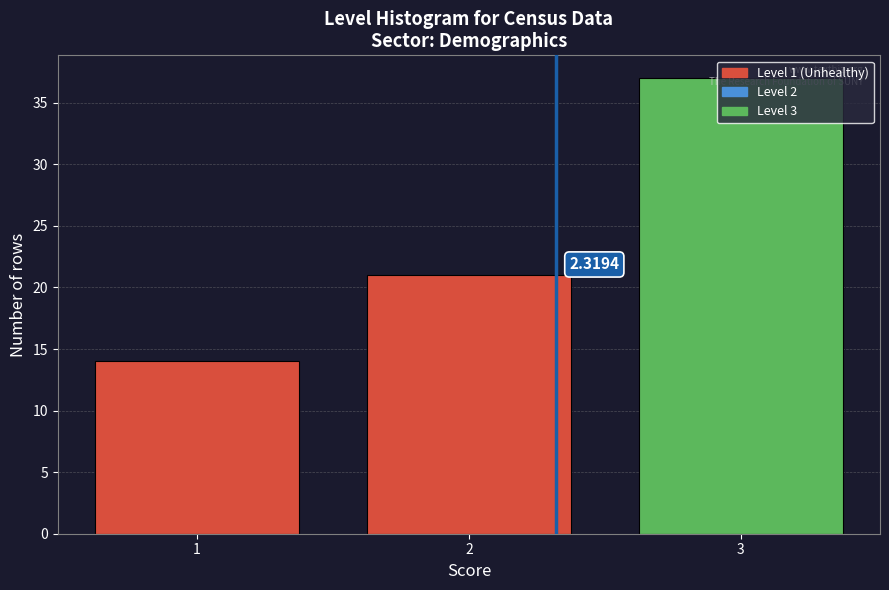

What is the difference between the values at 1 and 3?

23